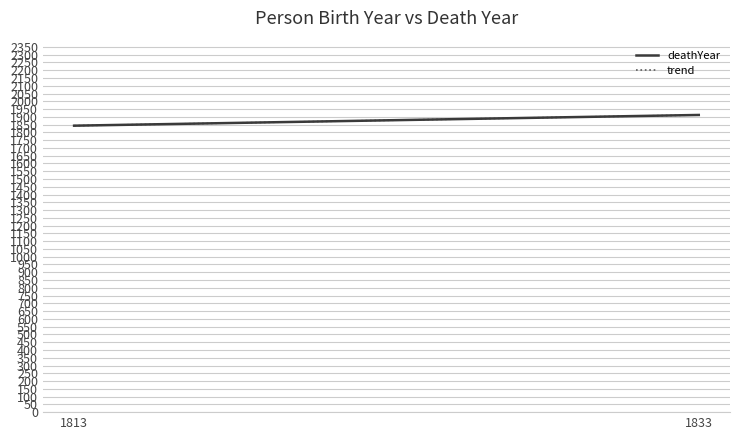

What is the value of the 1st point from the left?

1843